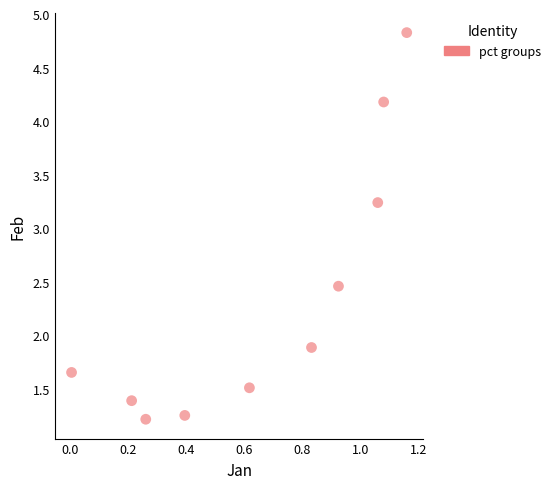

What is the average X value?

0.7